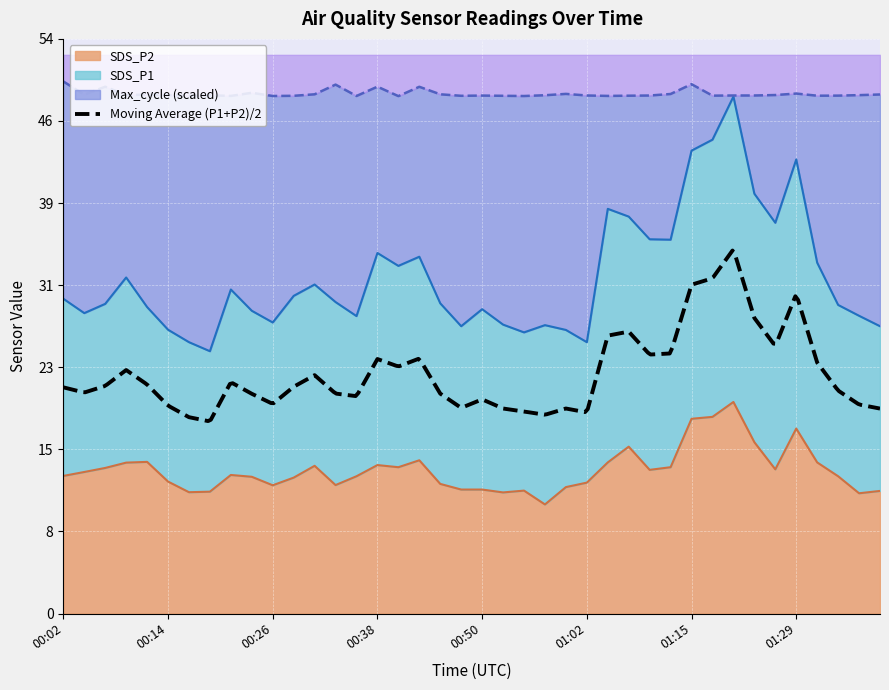

What is the greatest value displayed?

50.0